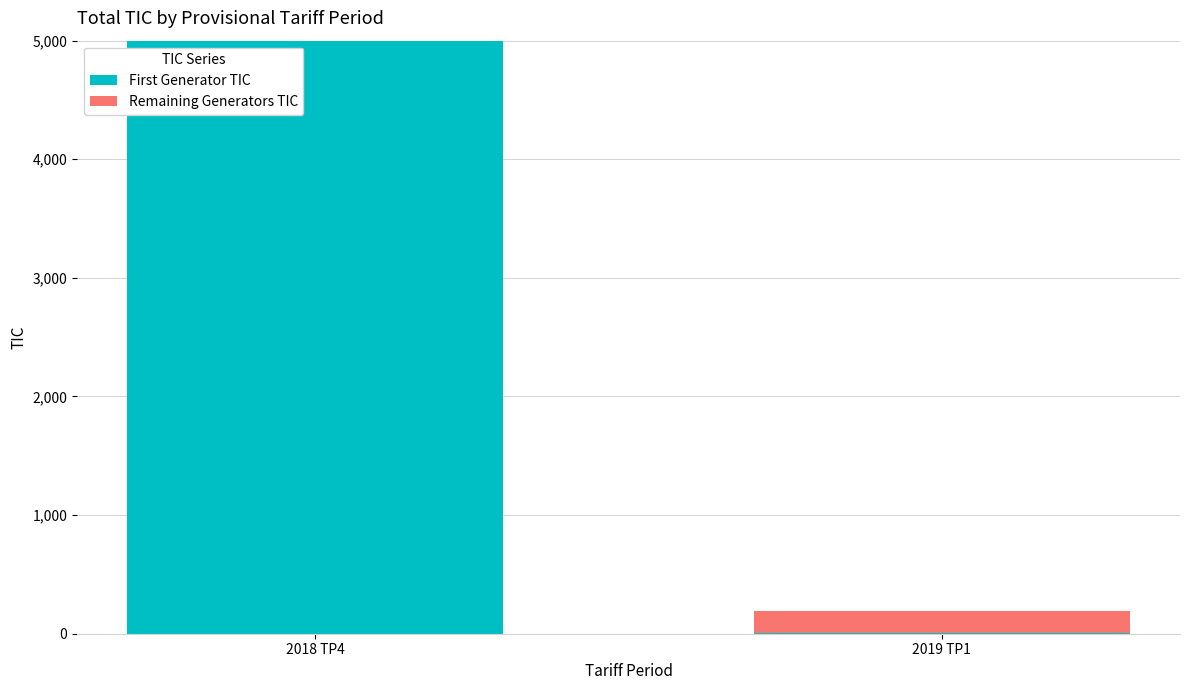

At which category is the sum across all series the highest?

2018 TP4